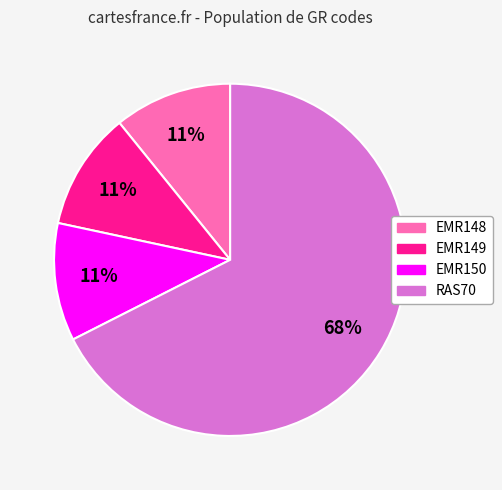

Does any single category account for the majority?

Yes